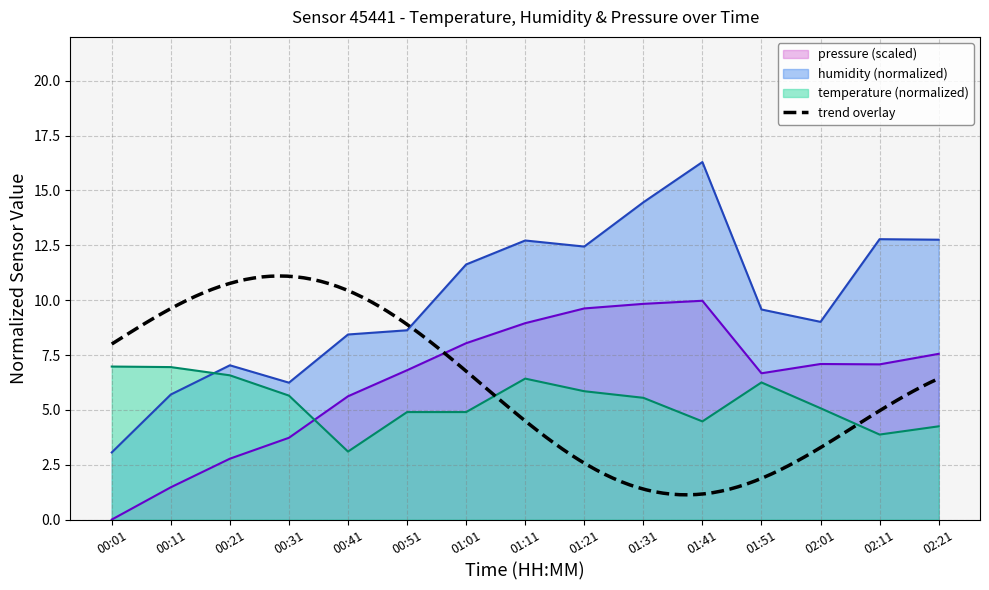

Rank the categories by temperature value from highest to lowest.

00:01, 00:11, 00:21, 01:11, 01:51, 01:21, 00:31, 01:31, 02:01, 00:51, 01:01, 01:41, 02:21, 02:11, 00:41